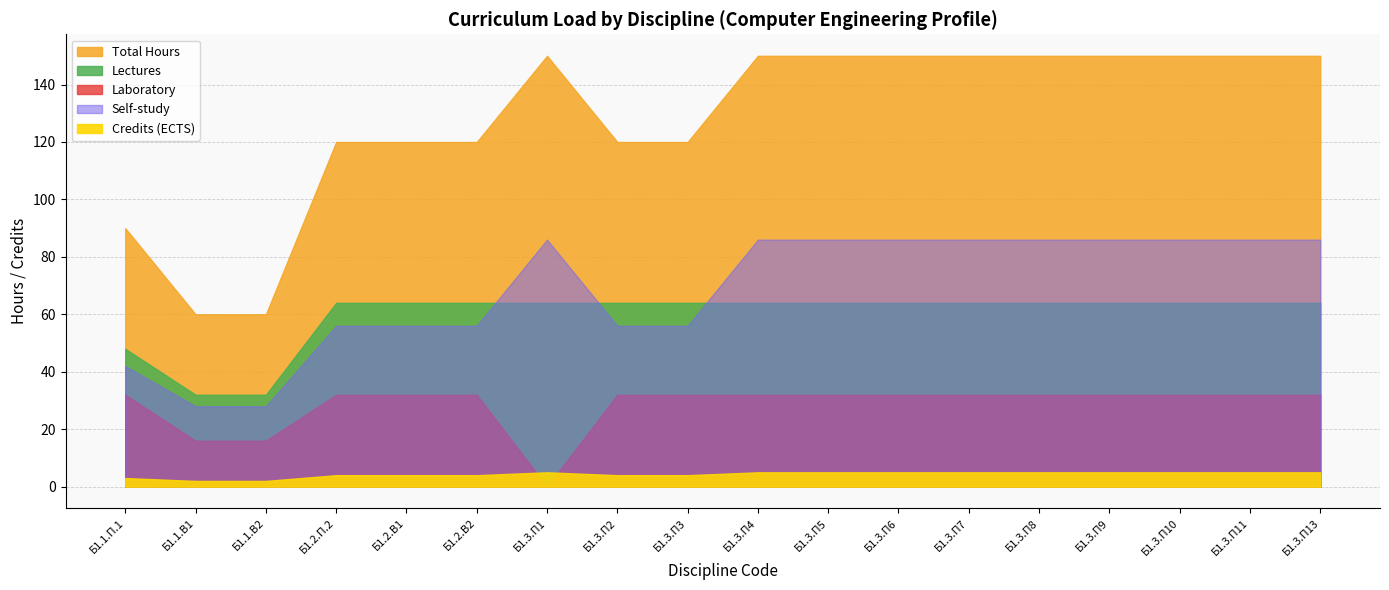

What are all the series names shown in the legend?

Credits (ECTS), Total Hours, Lectures, Laboratory, Self-study